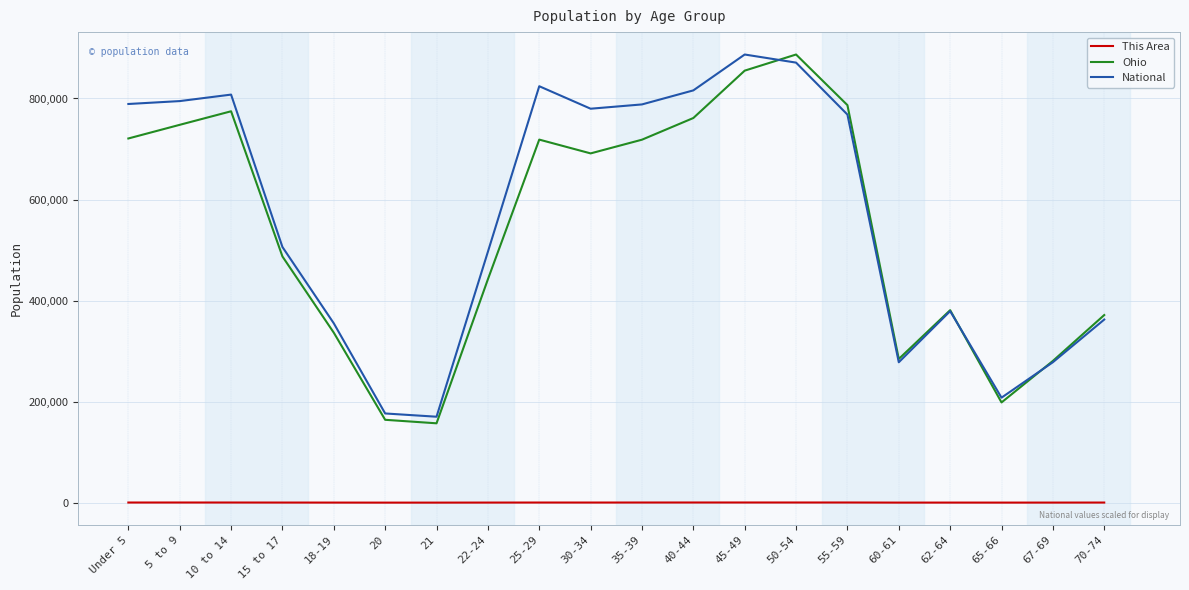

True or false: Ohio and This Area intersect in this chart.

False